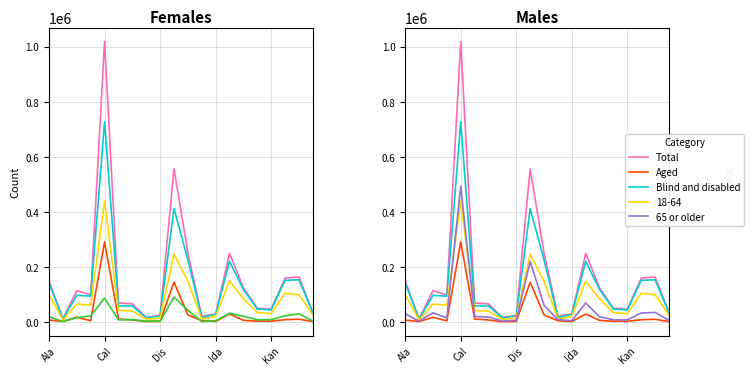

Does the chart display data point markers on the line(s)?

No